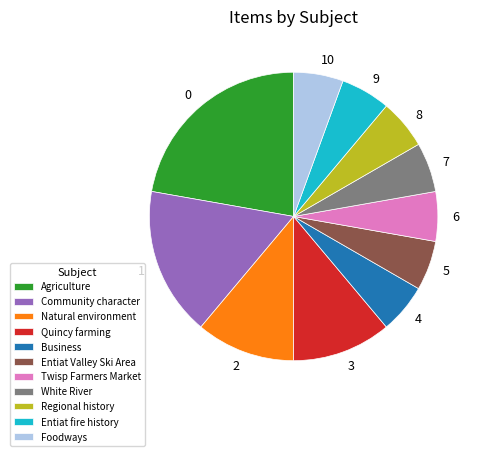

Which has a higher value, Community character or Business?

Community character